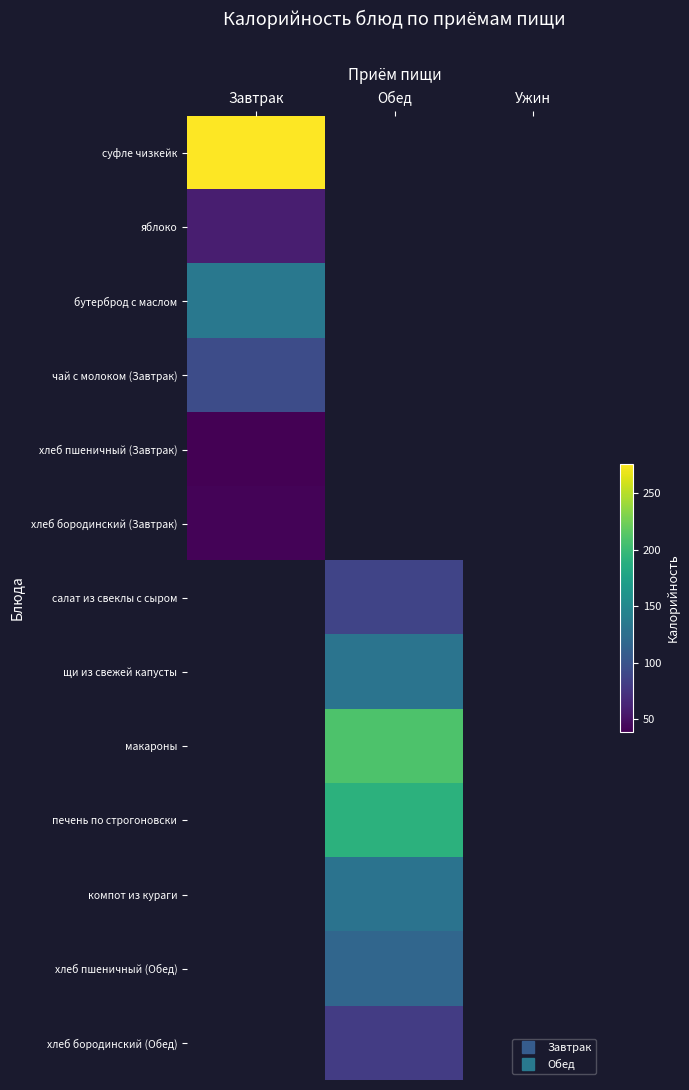

At how many categories does at least one series exceed 117?

2